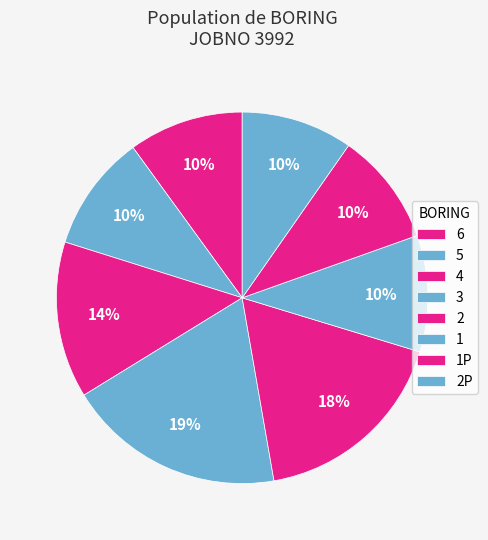

Is there any slice that represents more than half of the pie?

No